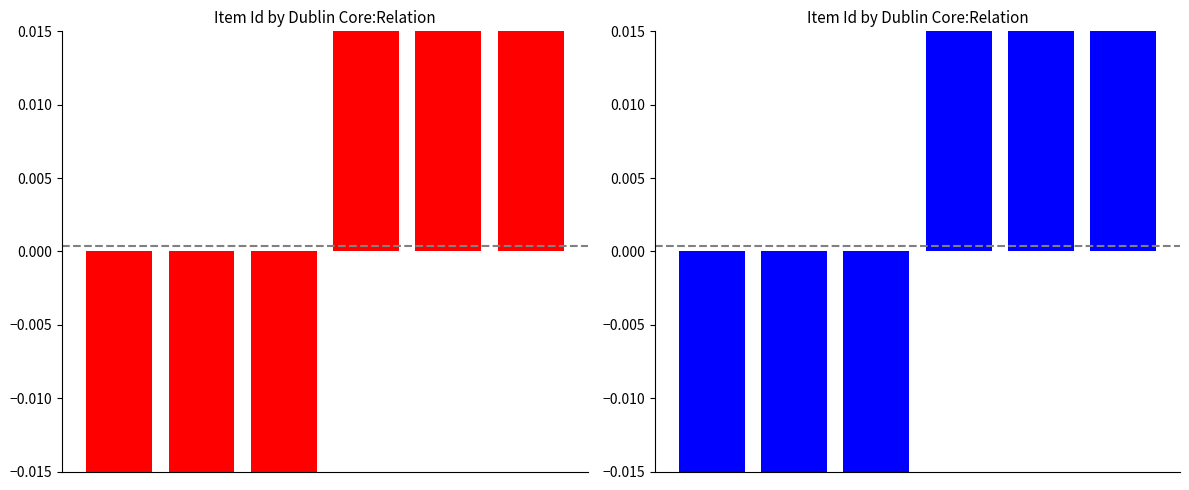

Is the value of Item Count by Relation (blue) at 3 greater than the value of Item Count by Relation (red) at 0?

Yes